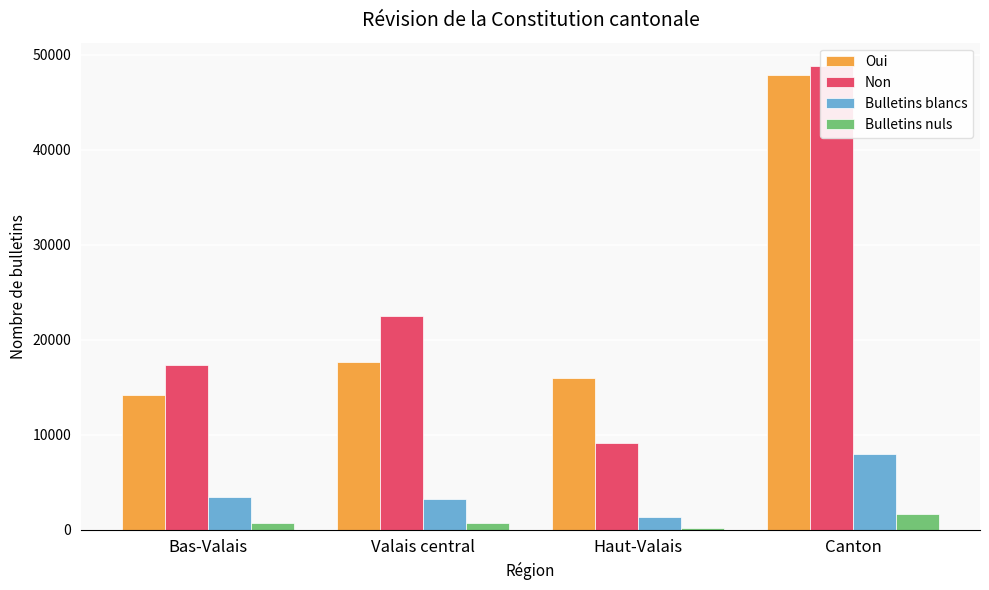

Rank the series by their maximum value, from lowest to highest.

Bulletins nuls, Bulletins blancs, Oui, Non